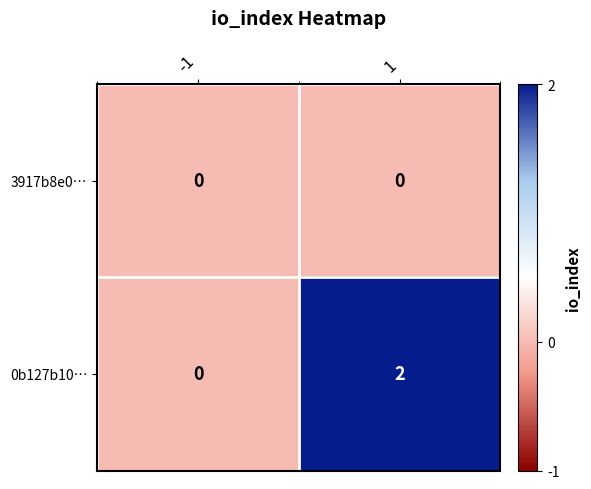

Count the number of data series in this chart.

2